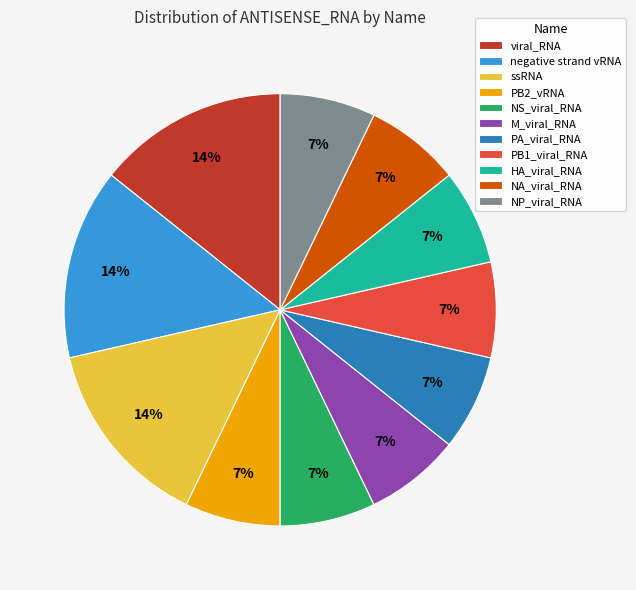

To the nearest percent, what is the difference between the NP_viral_RNA and negative strand vRNA slice percentages?

7%